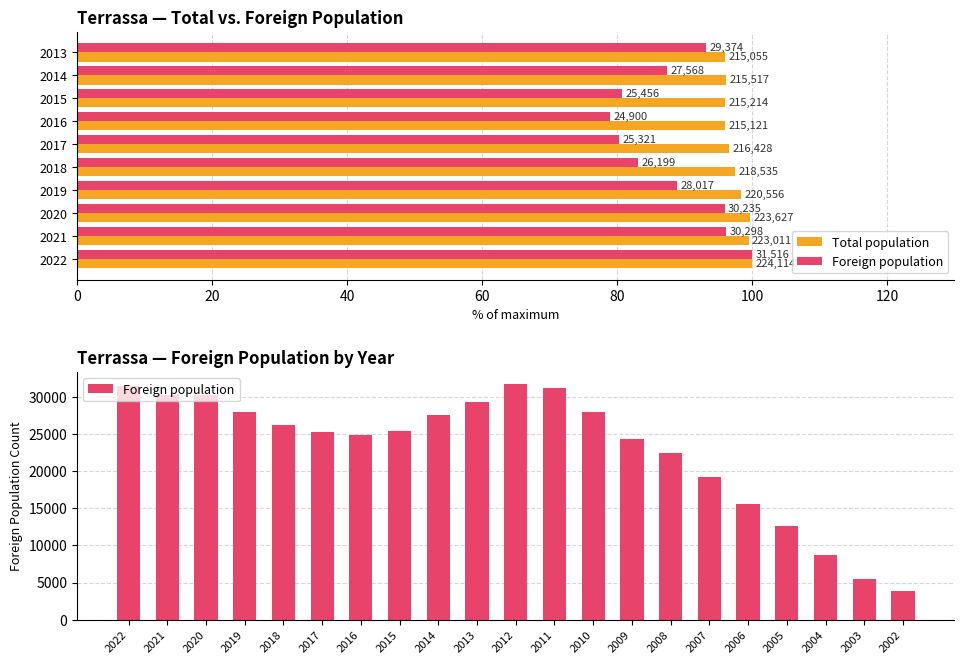

What is the value of the 5th bar from the left?

26199